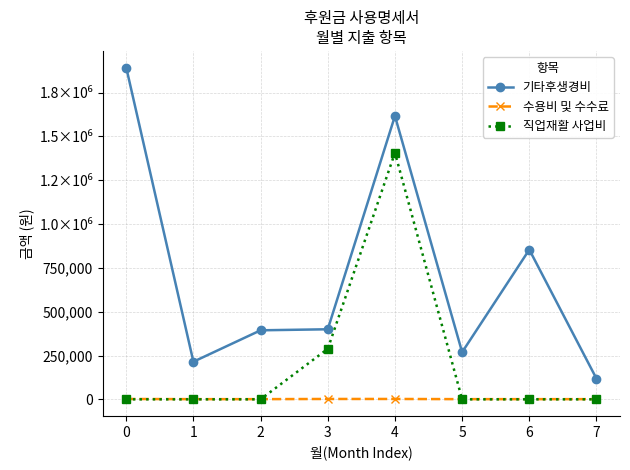

What is the sum of the 수용비 및 수수료 values at 7 and 3?

3000